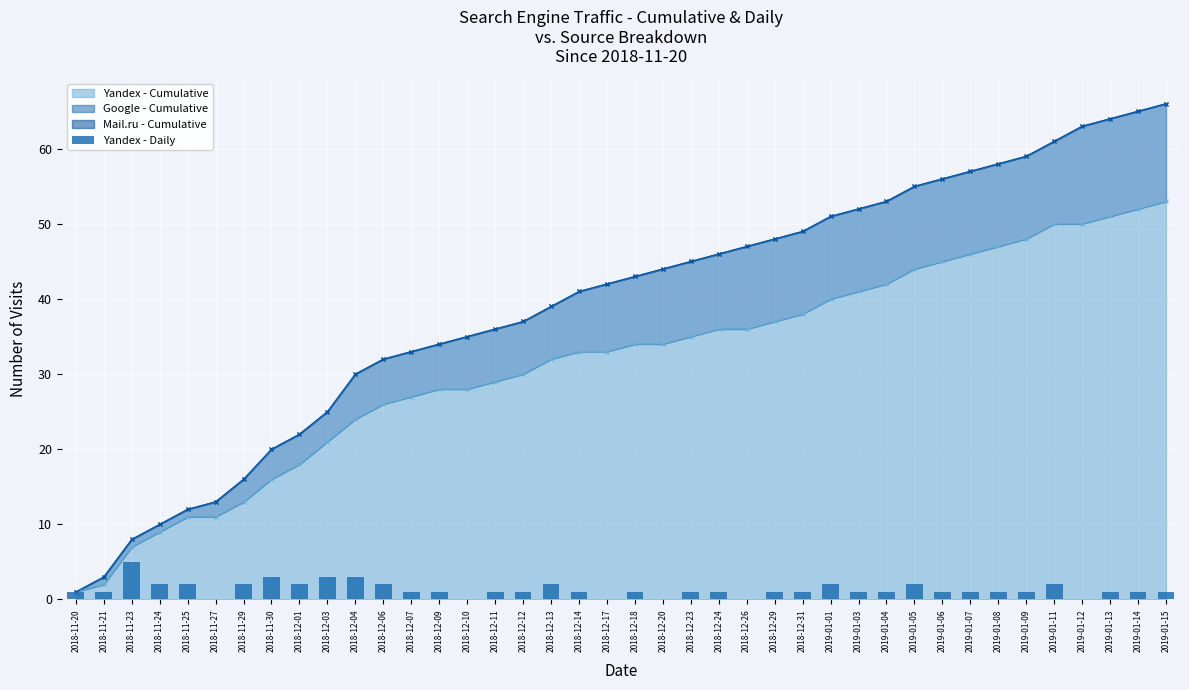

What is the sum of the values at 2018-12-18 and 2018-12-24?

2